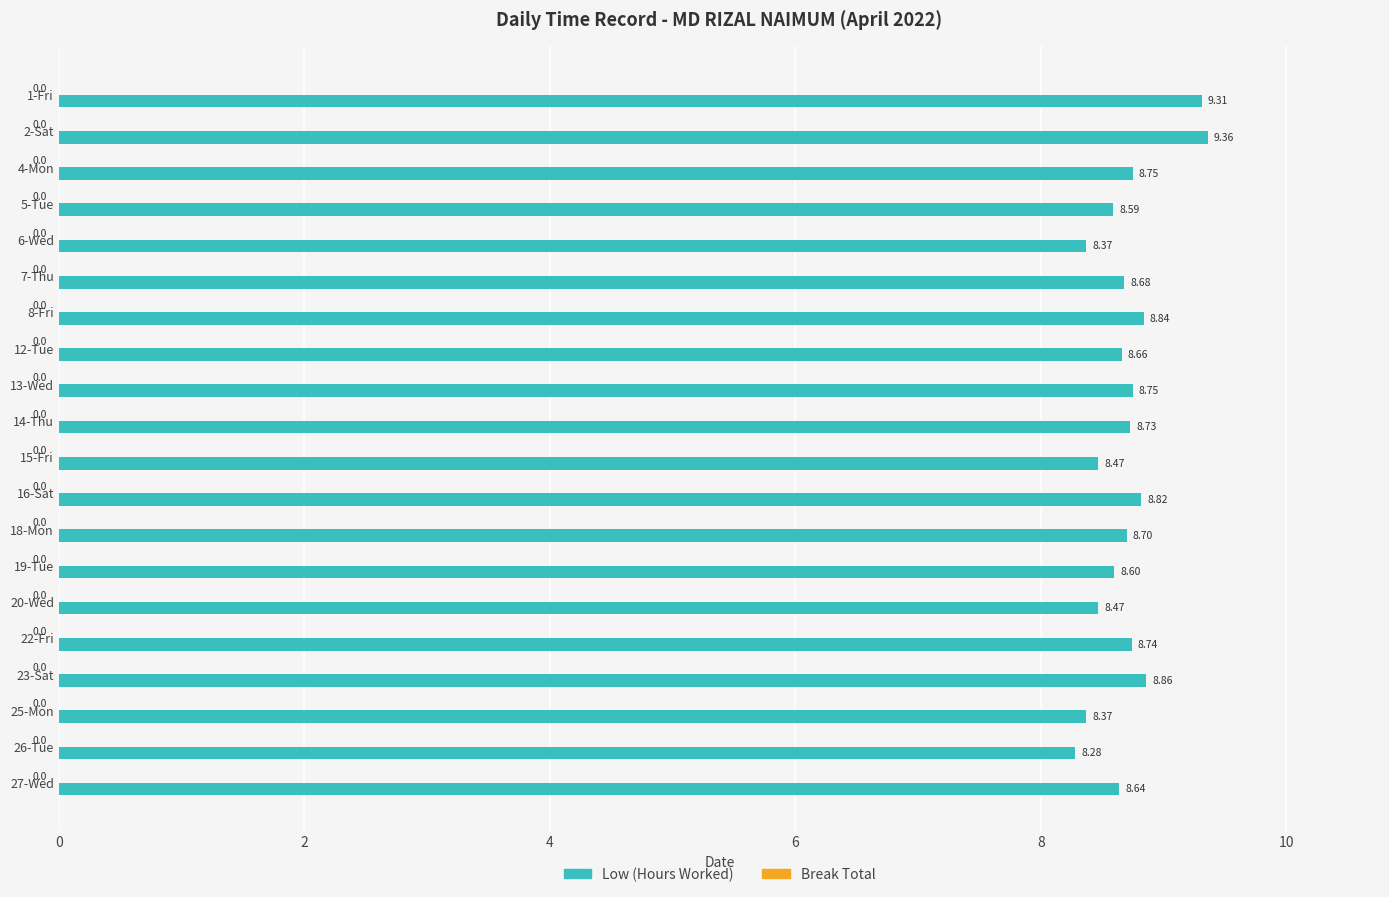

What is the change in value from 1-Fri to 14-Thu?

-0.6